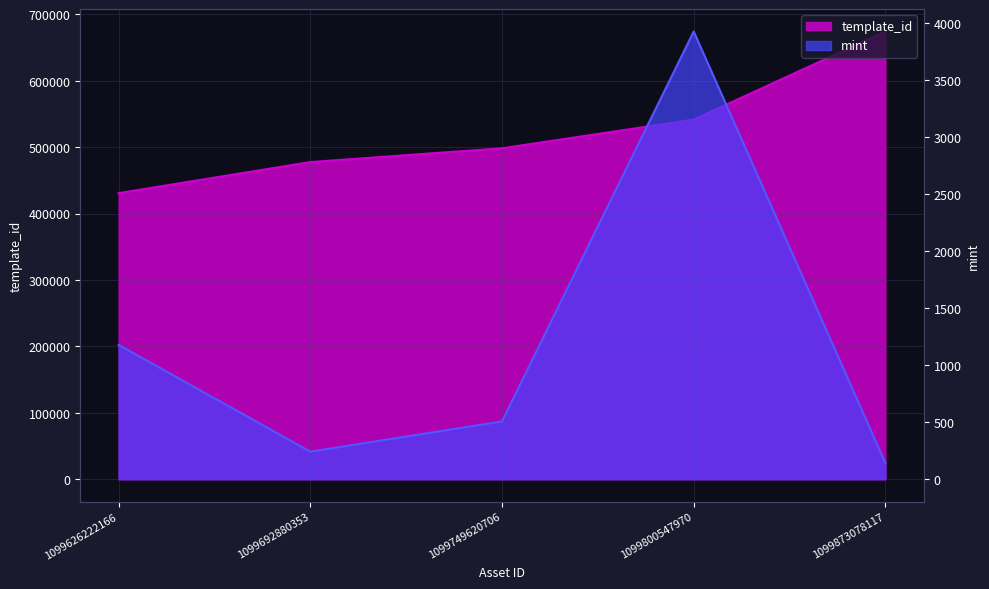

Reading left to right, list all the values displayed in this chart.

template_id: 1099626222166=430770	1099692880353=477559	1099749620706=498304	1099800547970=541468	1099873078117=674151
mint: 1099626222166=1178	1099692880353=242	1099749620706=507	1099800547970=3926	1099873078117=142